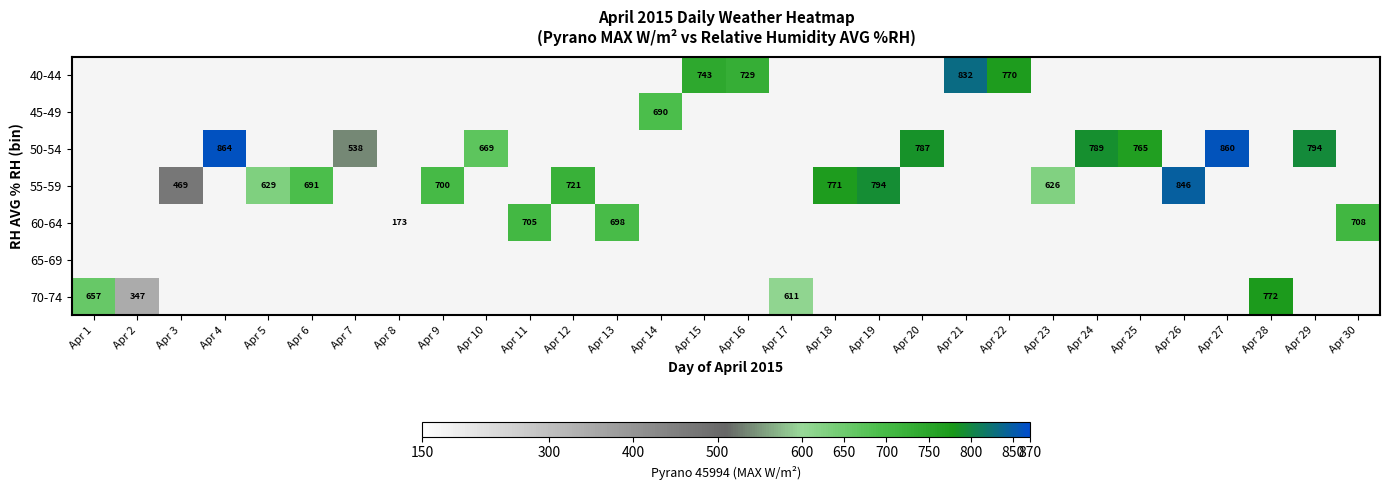

Which category has the highest value across all series?

Apr 4